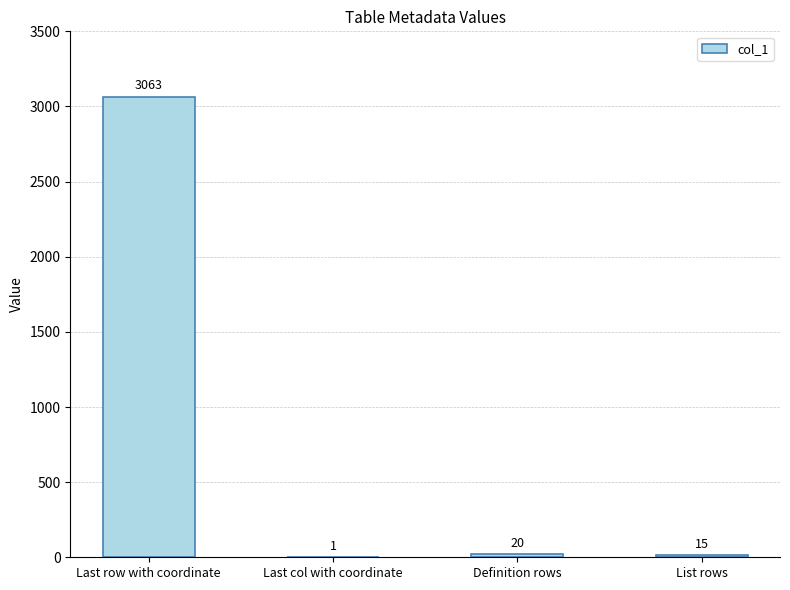

True or false: the data shows 15 at List rows.

True